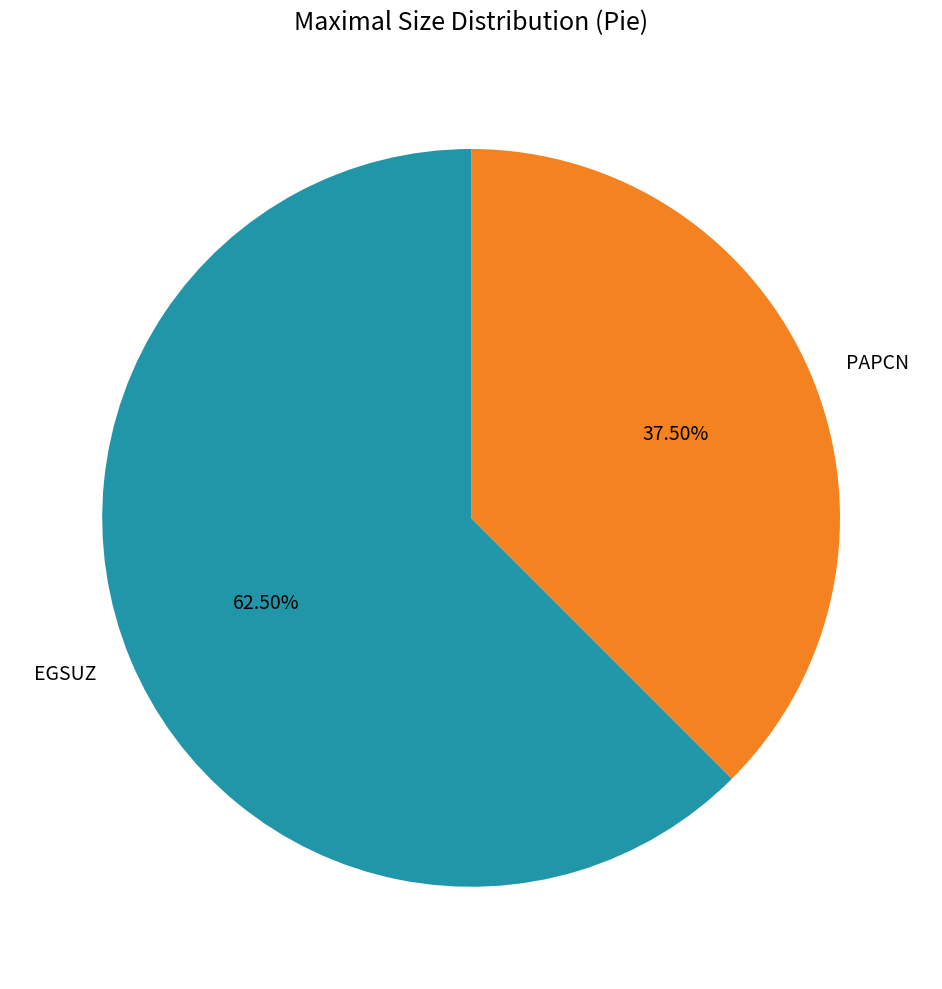

Does PAPCN represent more than half of the total?

No